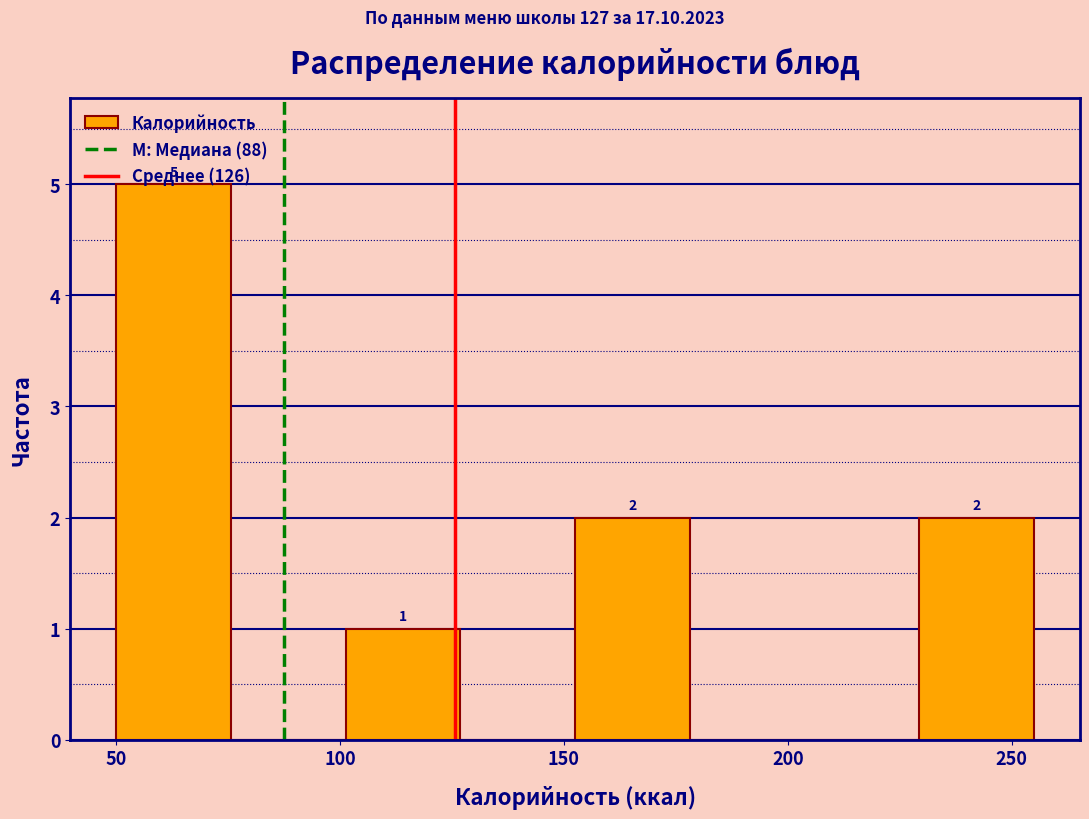

Over which range of the x-axis is the bar tallest?

50 to 75